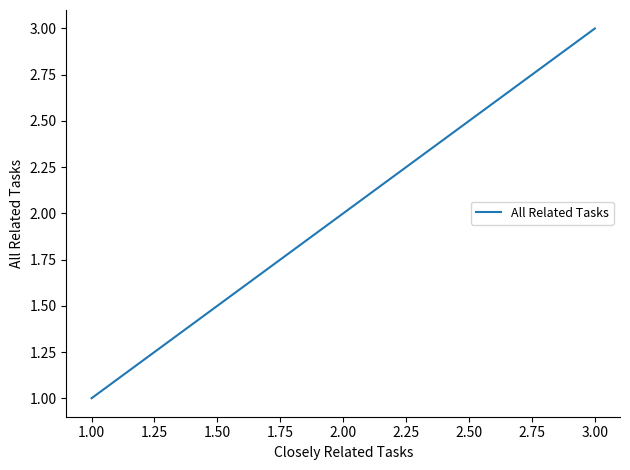

Count the values in the range 1 to 2.

8